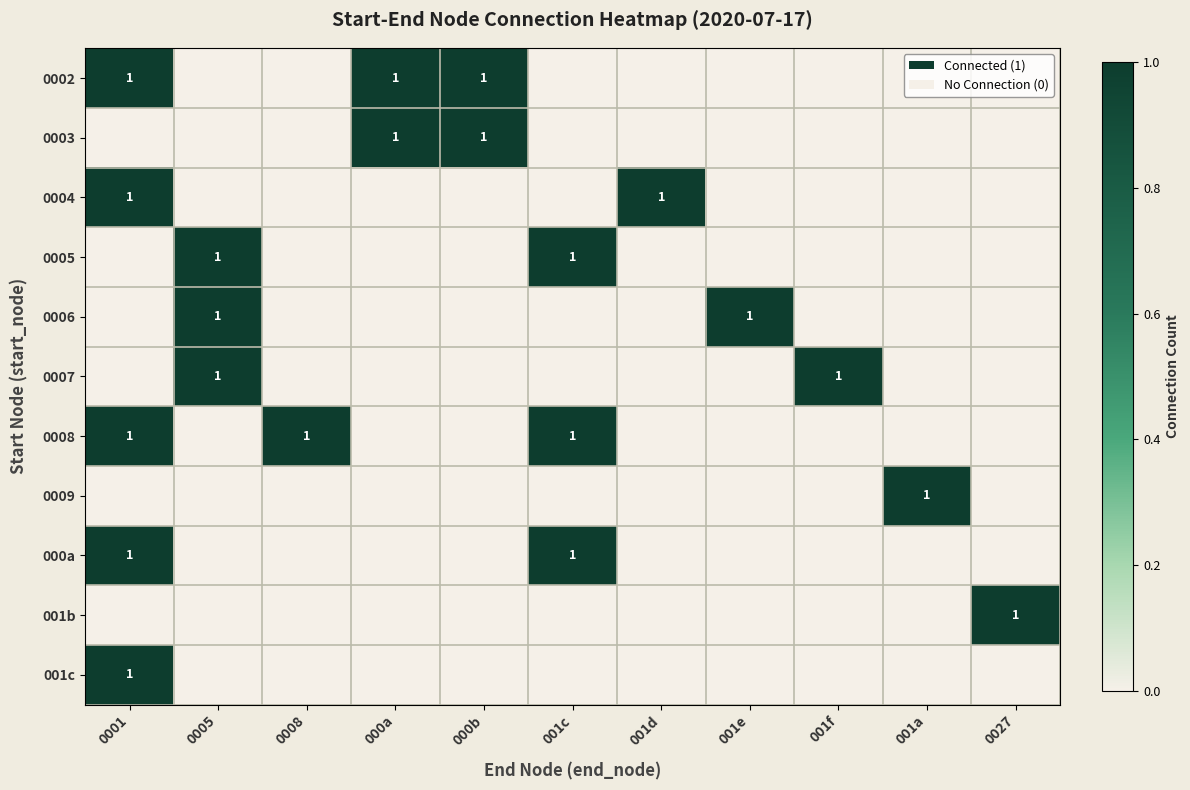

Is it true that 0007 equals 1 at 0005?

True